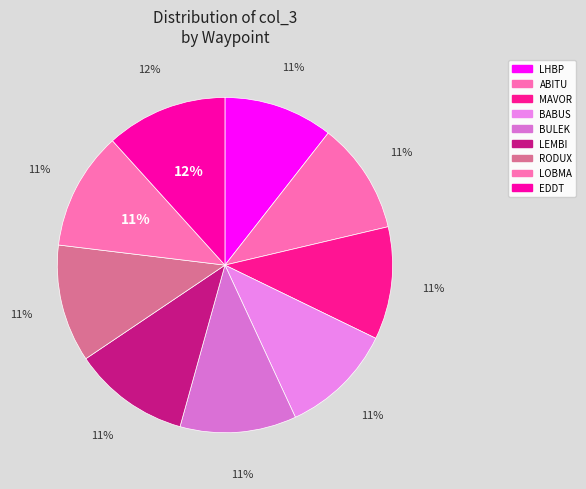

Is there any slice that represents more than half of the pie?

No